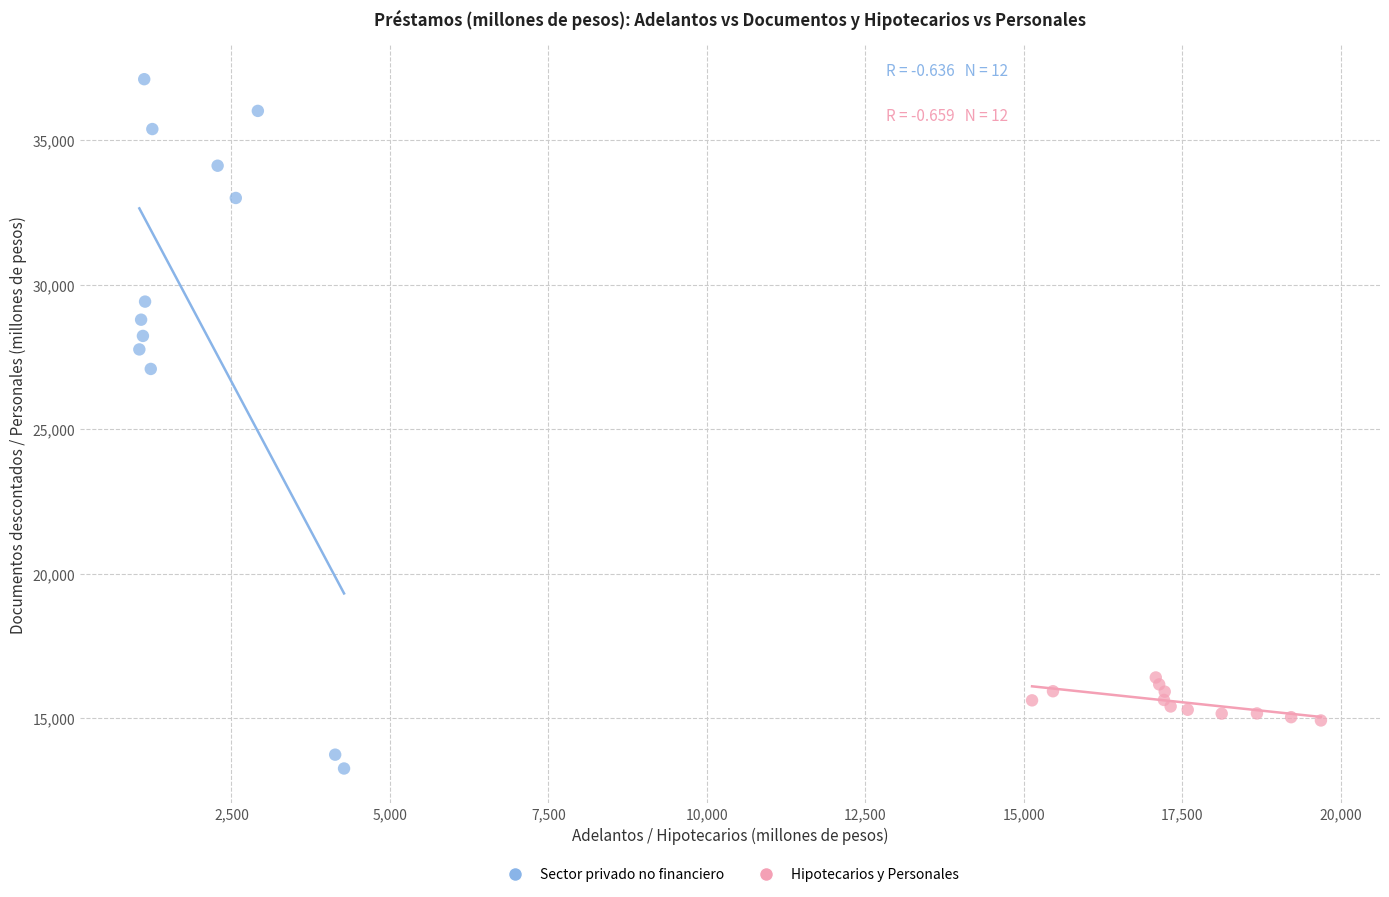

Which series contains the lowest Y value?

Sector privado no financiero